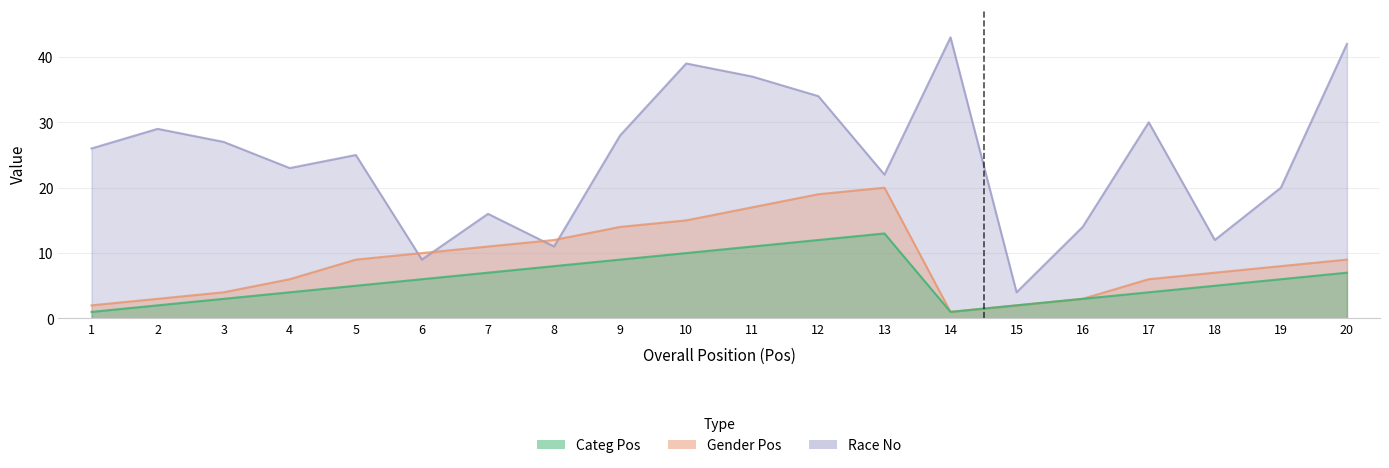

List the labels in order of Categ Pos value, largest first.

13, 12, 11, 10, 9, 8, 7, 20, 6, 19, 5, 18, 4, 17, 3, 16, 2, 15, 1, 14